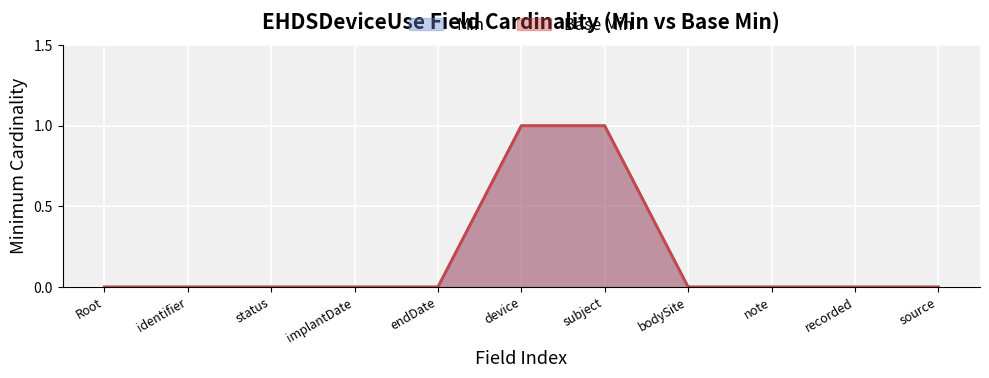

Rank the categories by Base Min value from highest to lowest.

device, subject, Root, identifier, status, implantDate, endDate, bodySite, note, recorded, source